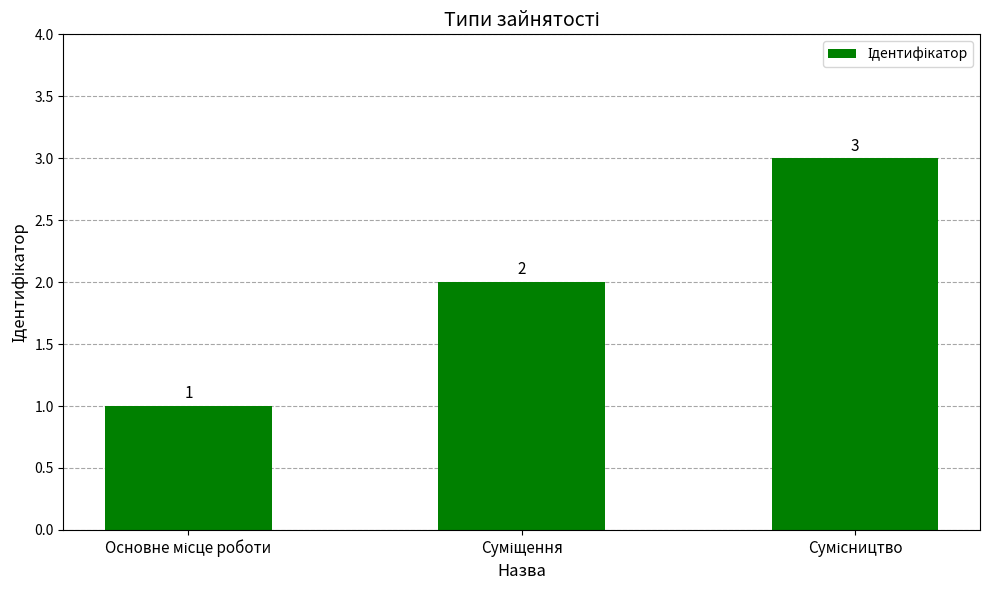

Count the values in the range 1 to 3.

3